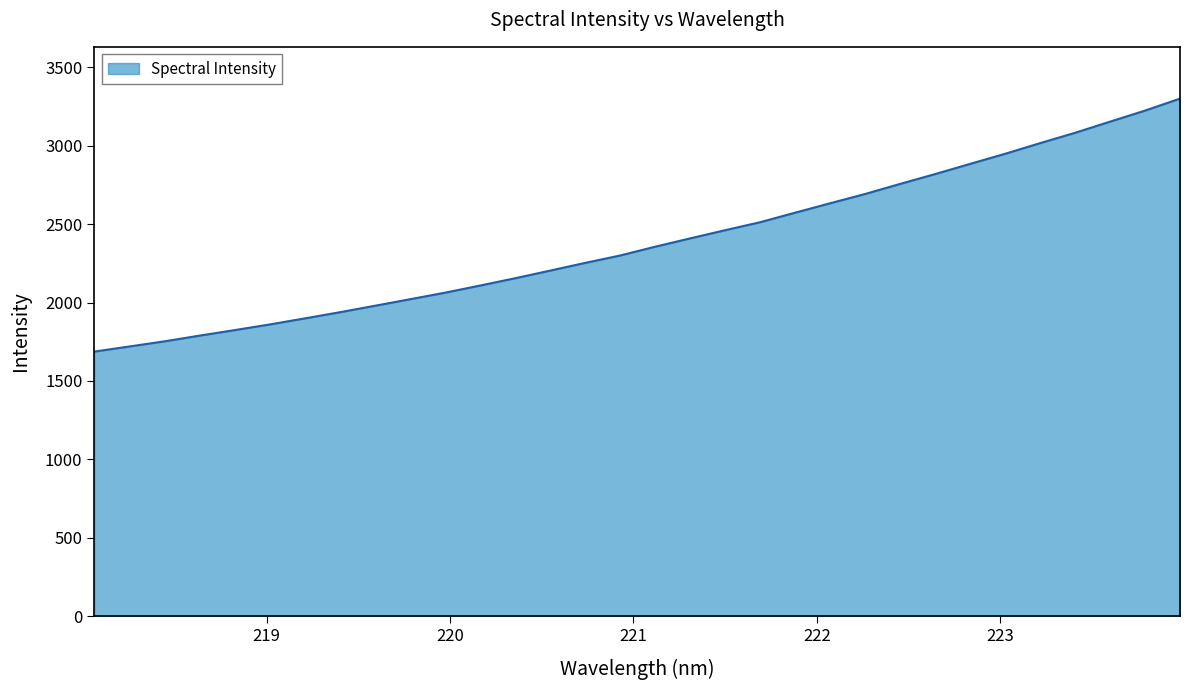

What is the difference between the second highest and second lowest values?

1504.6